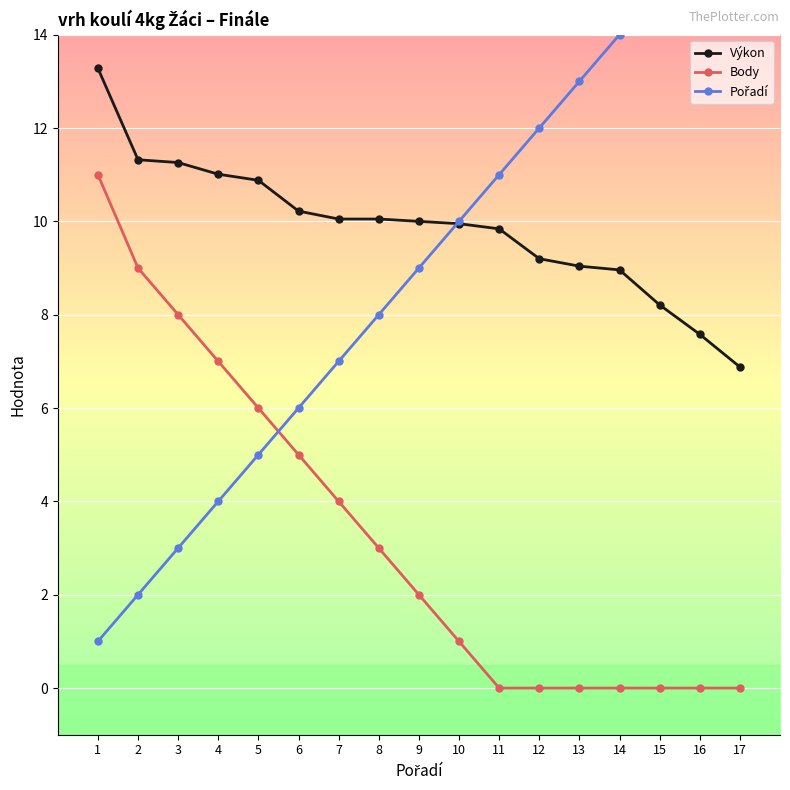

What is the difference between the maximum and minimum values in the Body series?

11.0